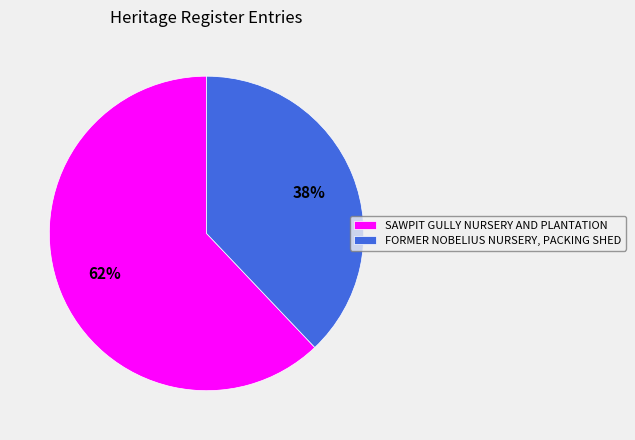

The FORMER NOBELIUS NURSERY, PACKING SHED slice represents 52% of the pie. True or false?

False